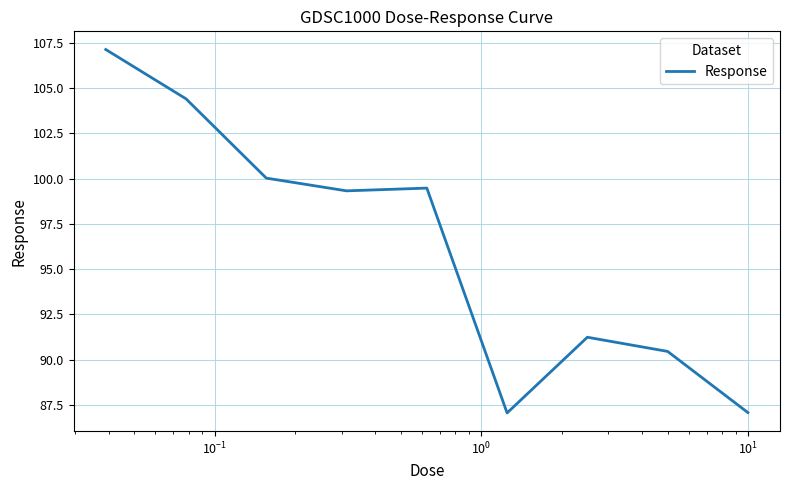

What is the smallest value displayed?

87.1